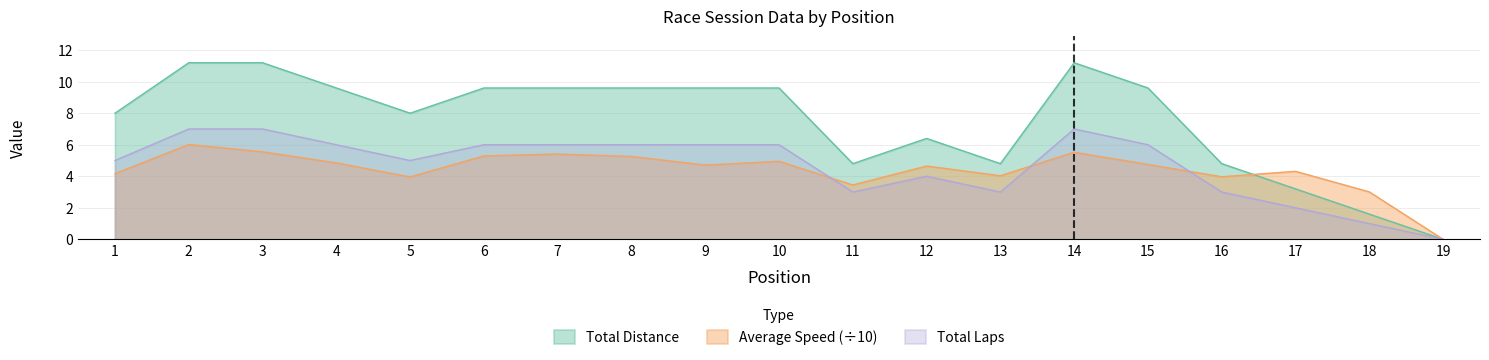

Reading left to right, what are all the values shown in this chart?

Total Laps: 1=8.0	2=11.2	3=11.2	4=9.6	5=8.0	6=9.6	7=9.6	8=9.6	9=9.6	10=9.6	11=4.8	12=6.4	13=4.8	14=11.2	15=9.6	16=4.8	17=3.2	18=1.6	19=0.0
Average Speed: 1=4.2	2=6.0	3=5.5	4=4.8	5=4.0	6=5.3	7=5.4	8=5.3	9=4.7	10=4.9	11=3.4	12=4.7	13=4.0	14=5.5	15=4.7	16=4.0	17=4.3	18=3.0	19=0.0
Total Distance: 1=5.0	2=7.0	3=7.0	4=6.0	5=5.0	6=6.0	7=6.0	8=6.0	9=6.0	10=6.0	11=3.0	12=4.0	13=3.0	14=7.0	15=6.0	16=3.0	17=2.0	18=1.0	19=0.0